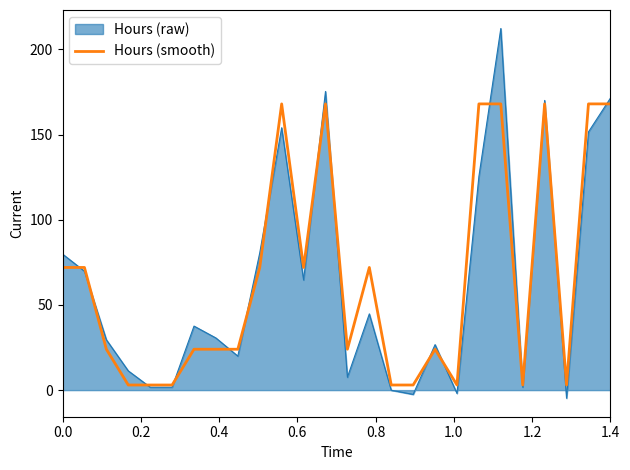

What is the highest value of the Hours (raw) series?

212.3